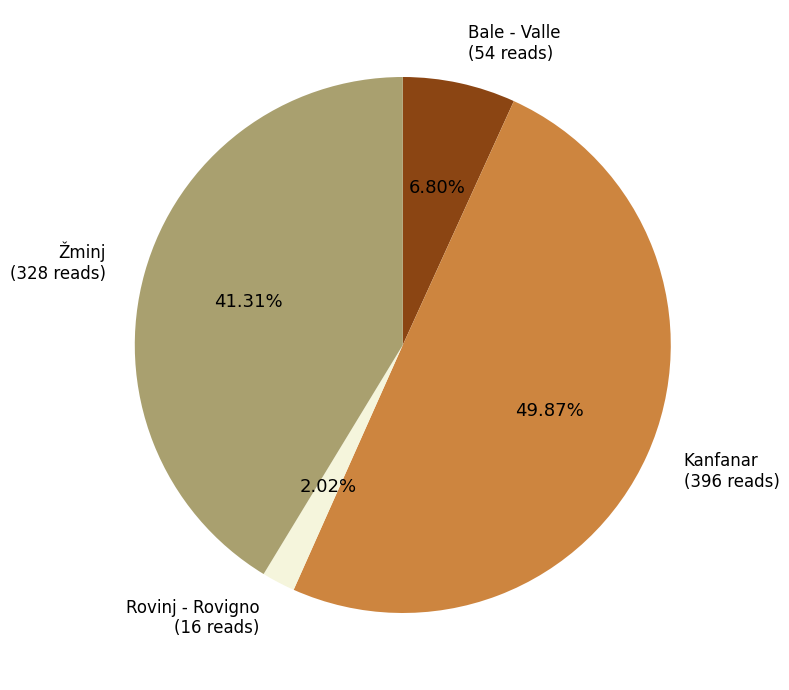

Rank the categories by value from lowest to highest.

Rovinj - Rovigno (16 reads), Bale - Valle (54 reads), Žminj (328 reads), Kanfanar (396 reads)